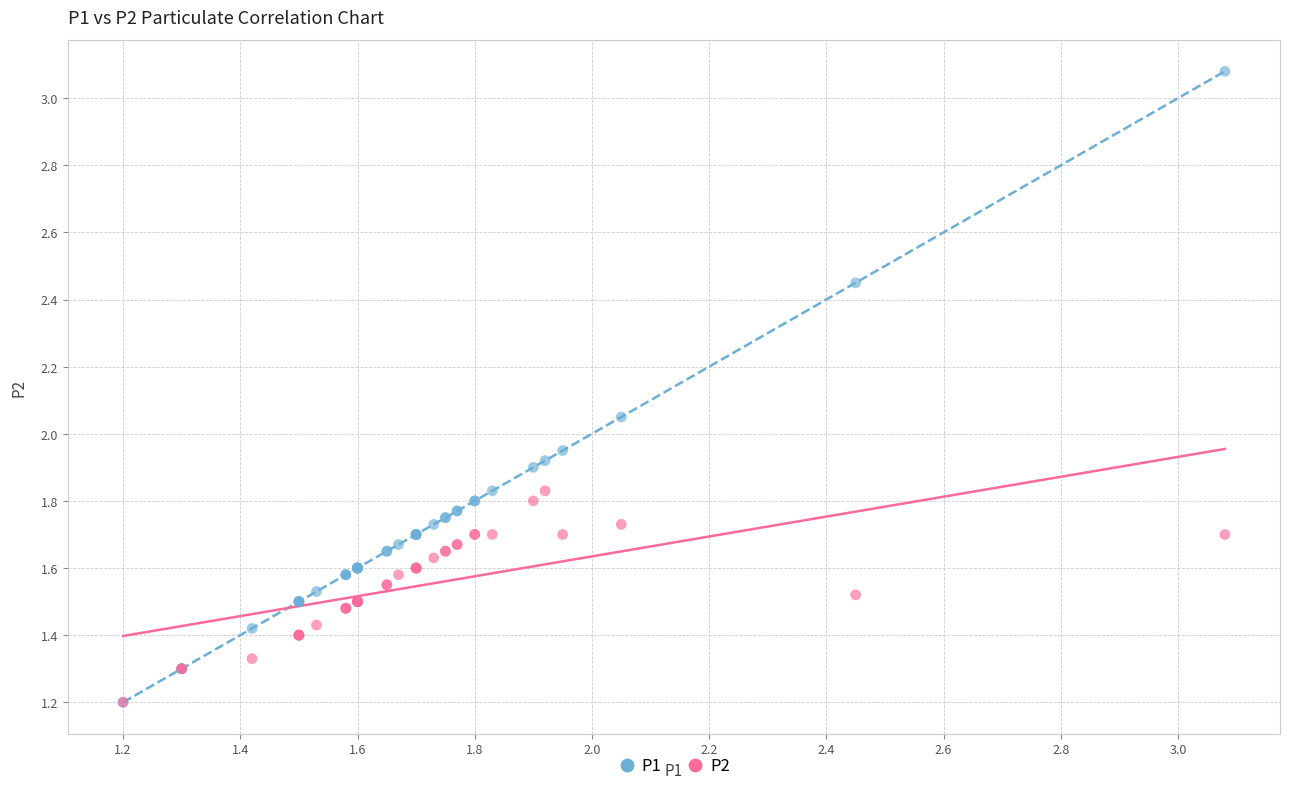

Which series has the widest spread of Y values?

P1